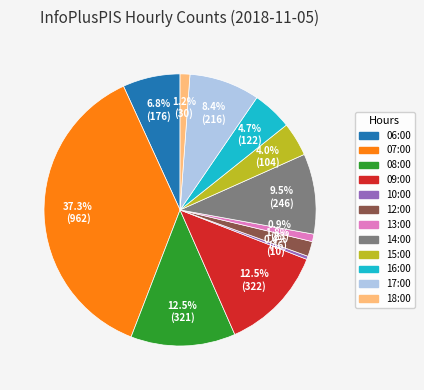

True or false: 10:00 accounts for 13% of the total.

False